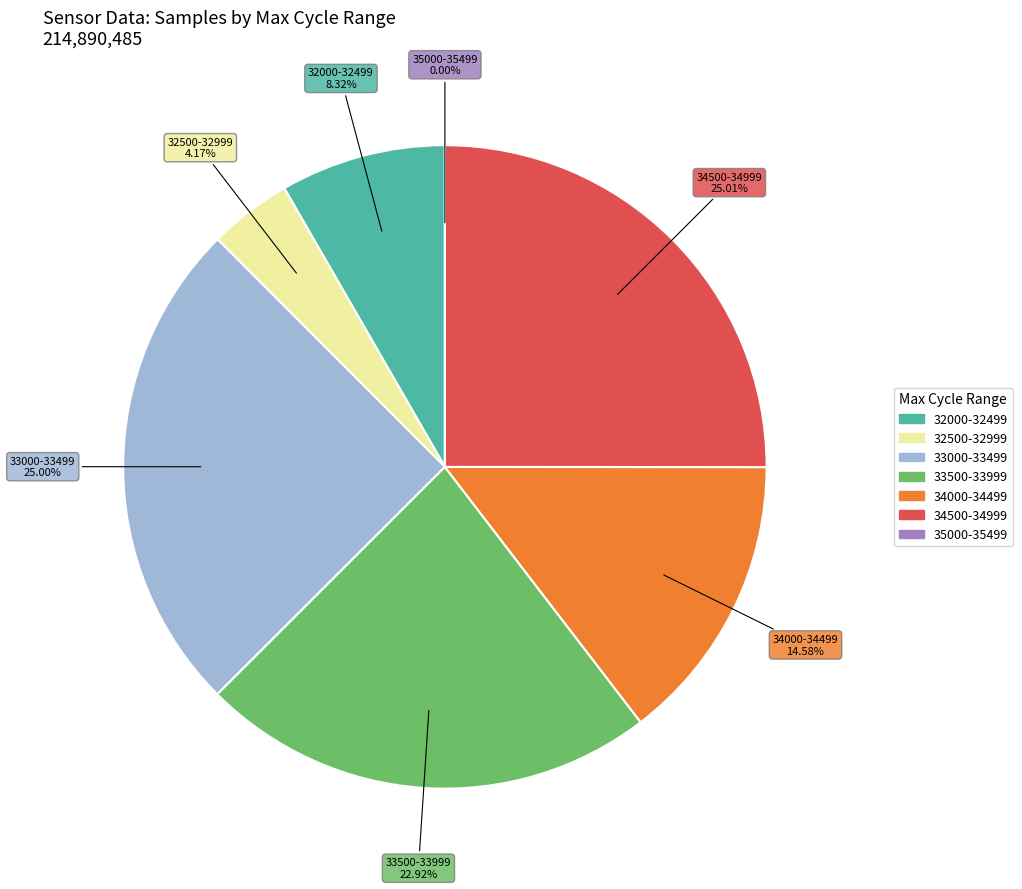

To the nearest percent, what percentage of the pie is 32?

8%